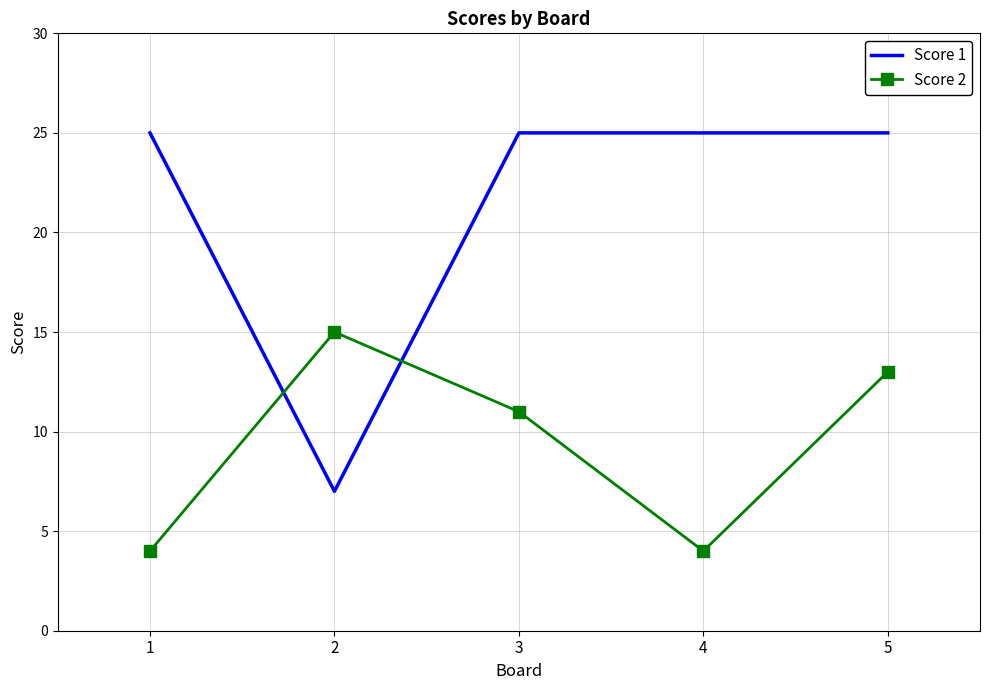

Is the value of Score 2 at 2 greater than the value of Score 1 at 3?

No